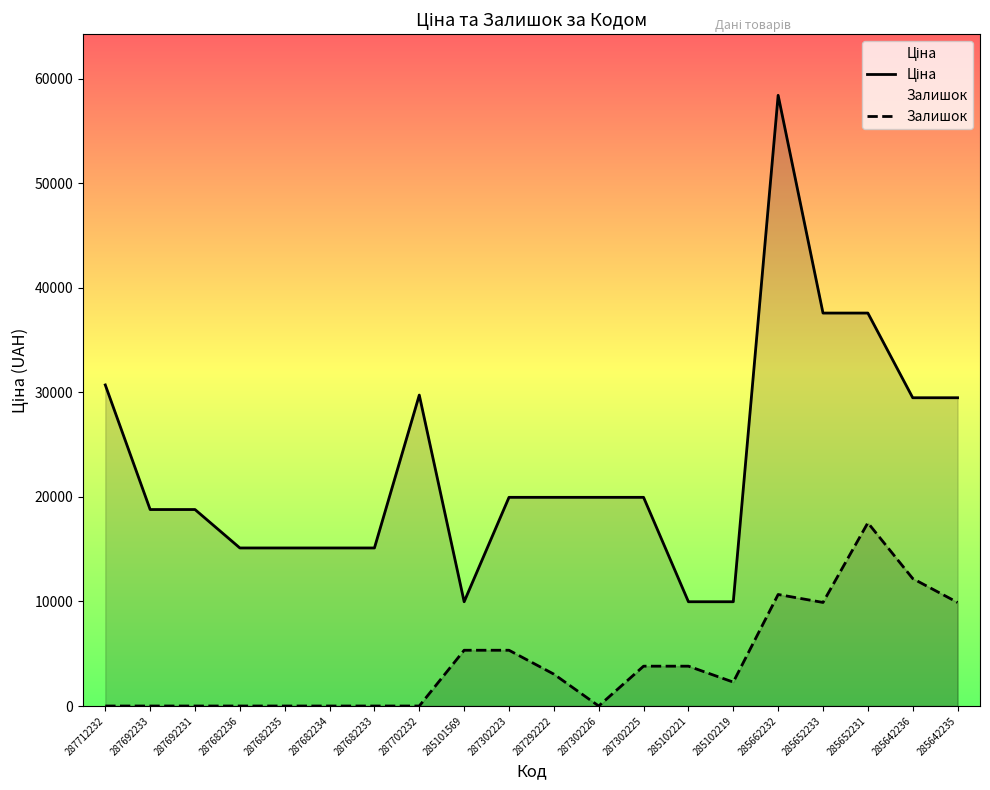

What are all the series names shown in the legend?

Ціна, Залишок